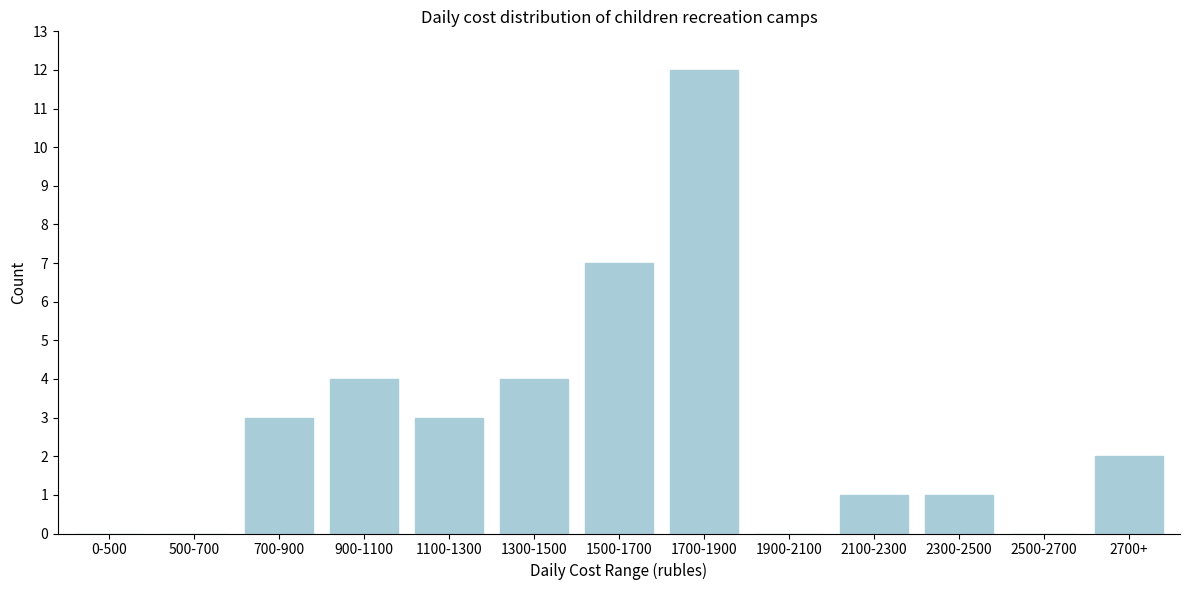

Reading right to left, list all the values displayed in this chart.

2700+=2	2500-2700=0	2300-2500=1	2100-2300=1	1900-2100=0	1700-1900=12	1500-1700=7	1300-1500=4	1100-1300=3	900-1100=4	700-900=3	500-700=0	0-500=0